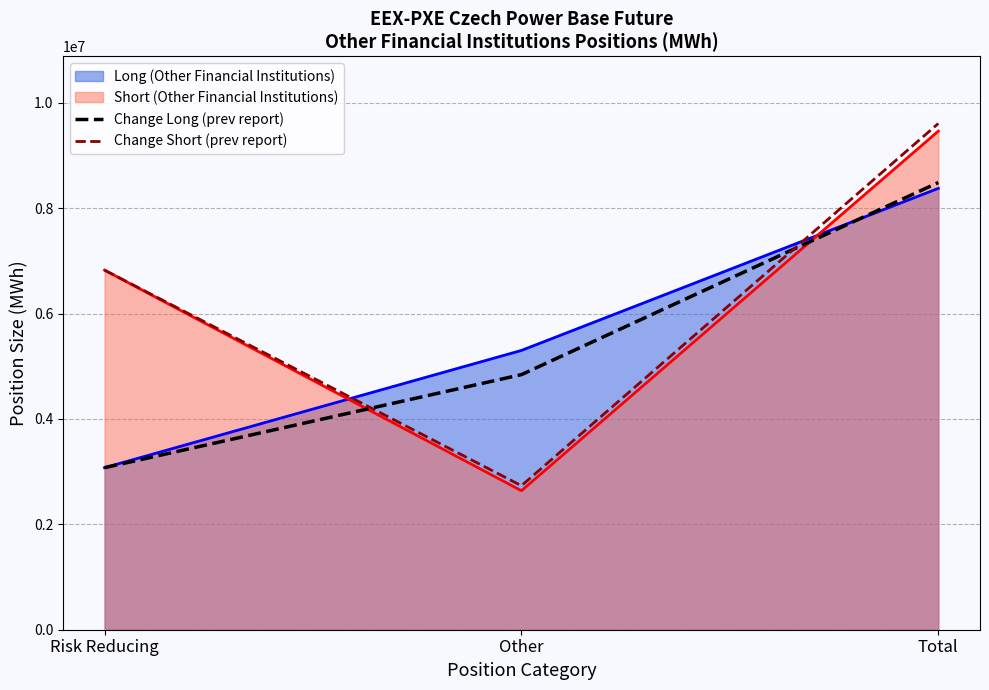

Rank the categories by Change Long (prev report) value from lowest to highest.

Risk Reducing, Other, Total